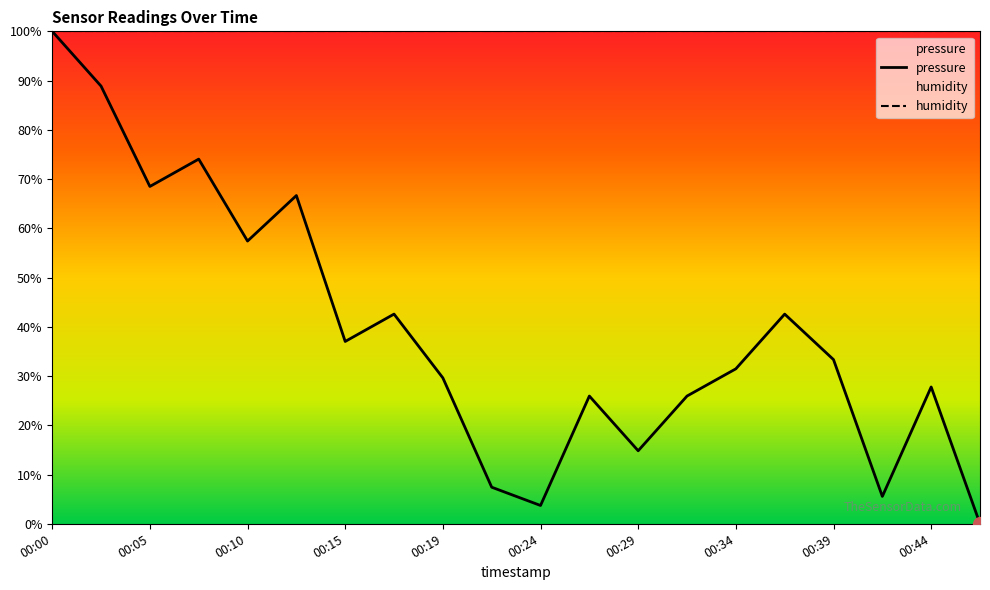

True or false: humidity and pressure cross at least once.

False